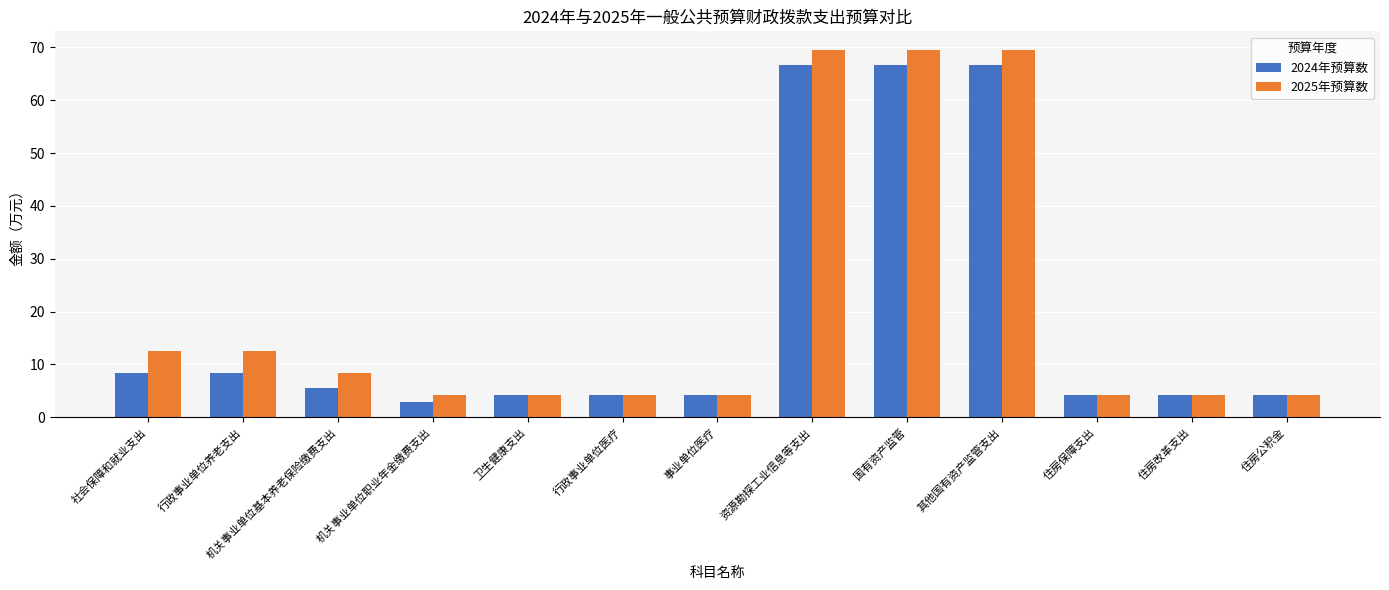

What is the minimum value for 2024年预算数?

2.8